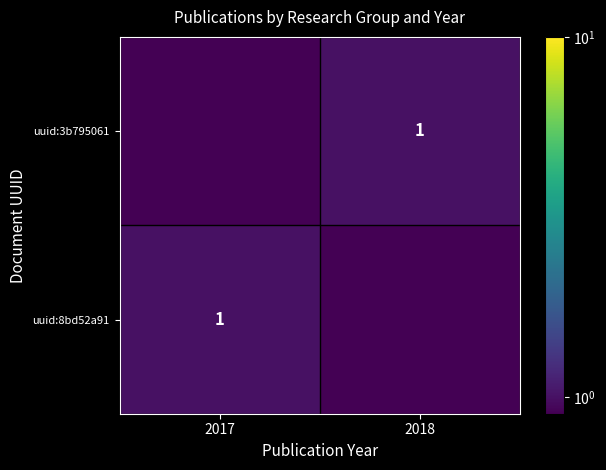

True or false: uuid:3b795061 has a value of 1.0 at 2018.

True